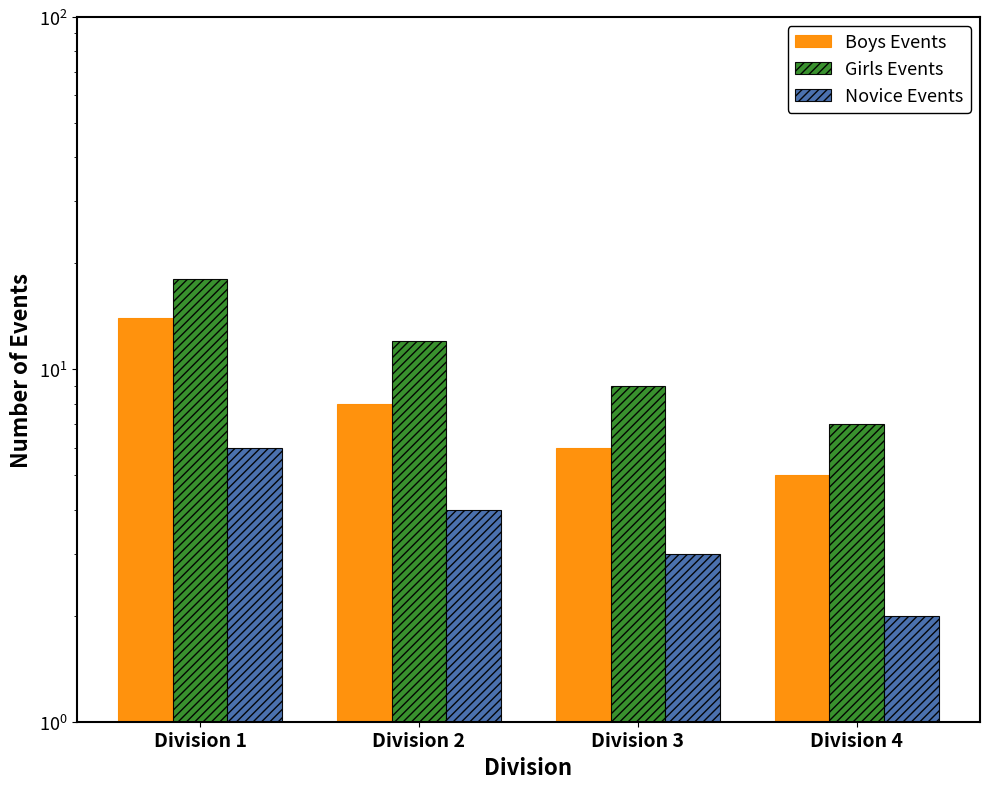

Is it true that Novice Events equals 10 at Division 1?

False